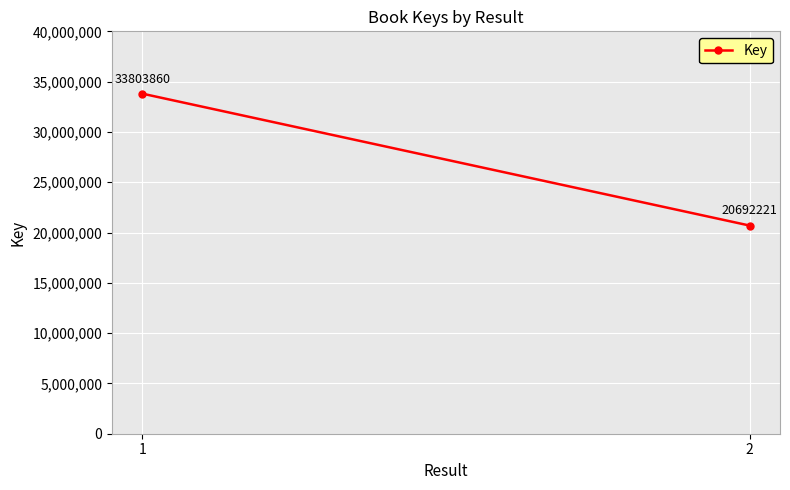

List the labels in order of value, smallest first.

2, 1